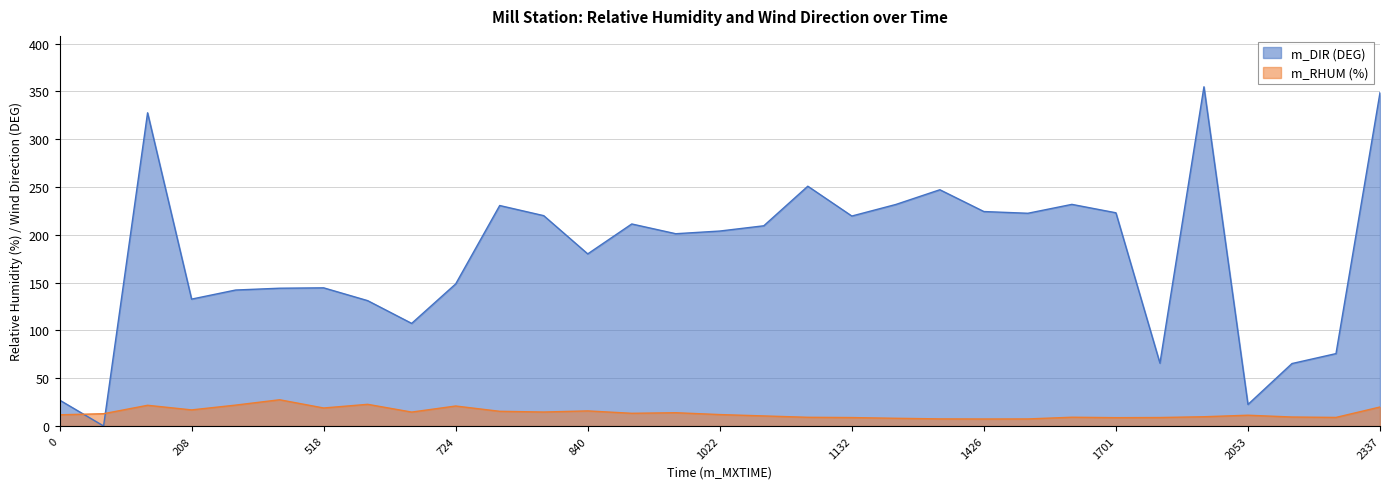

What is the difference between the highest and lowest values at 208?

115.9